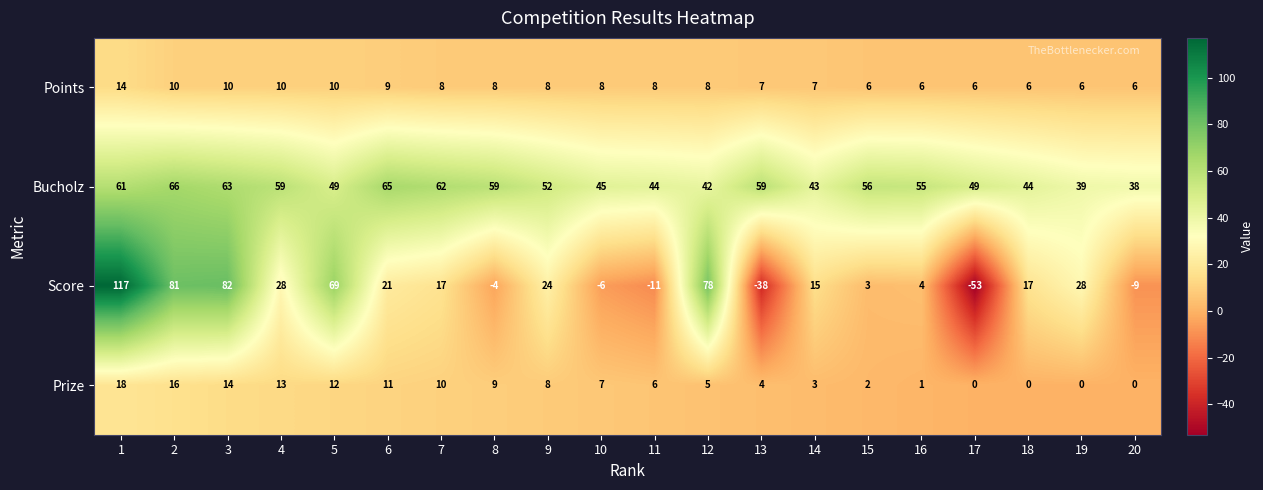

Which series has the largest range (max minus min)?

Score